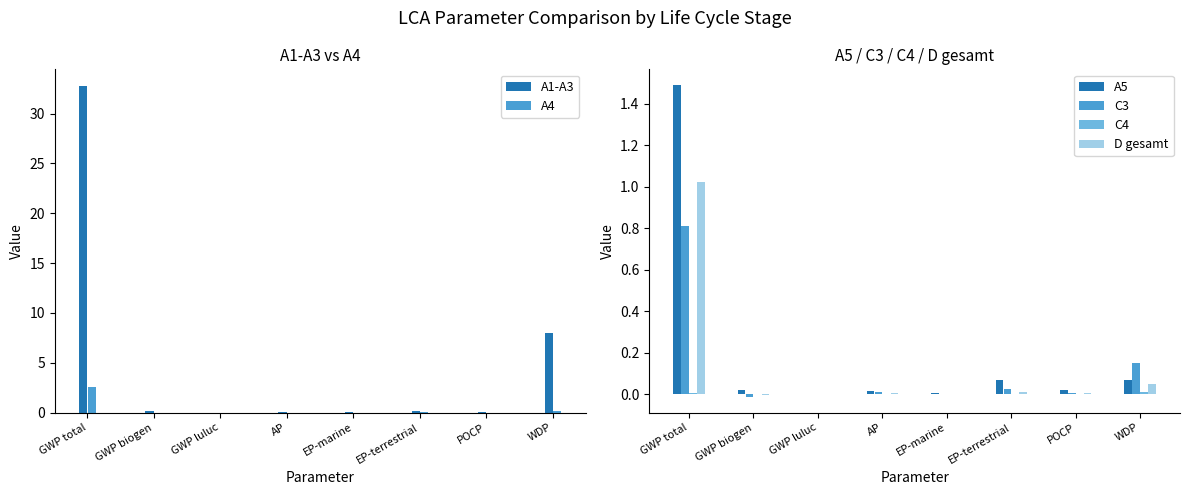

At which label does C3 first exceed 0?

GWP total